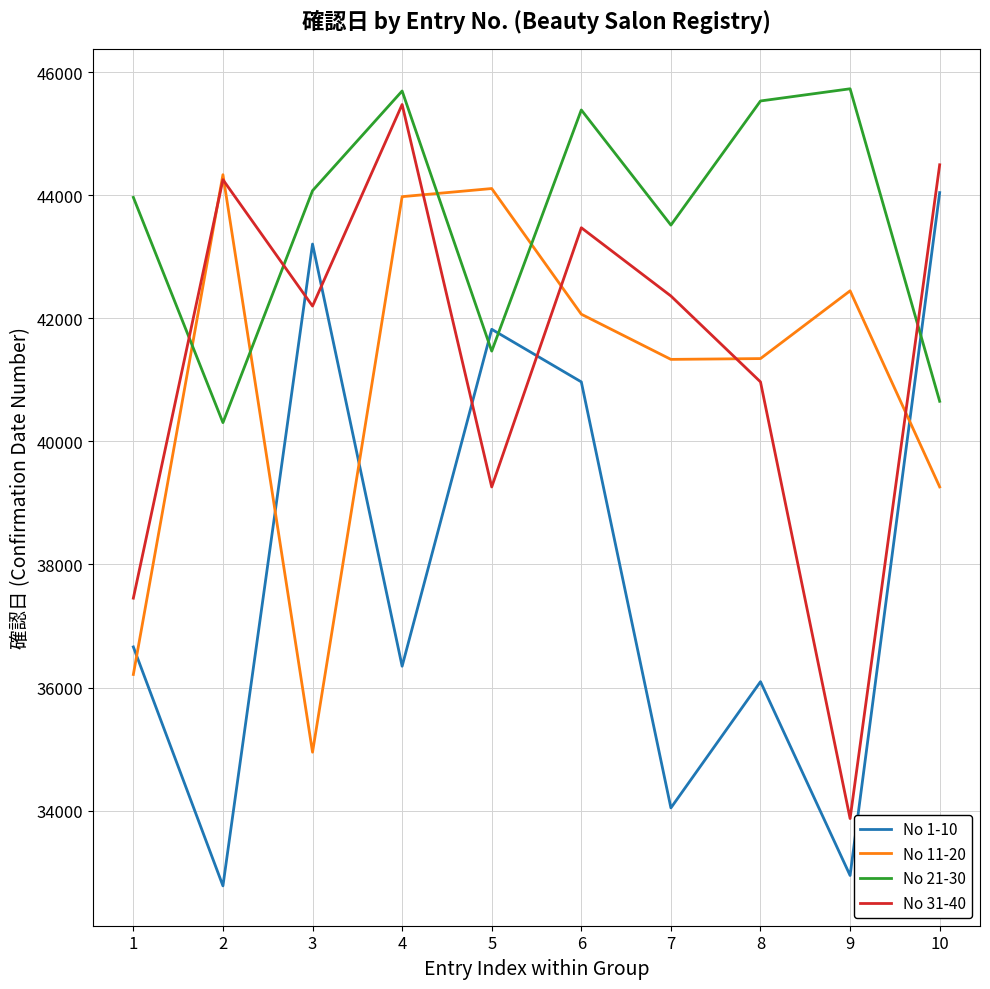

At how many categories does at least one series exceed 33479?

10